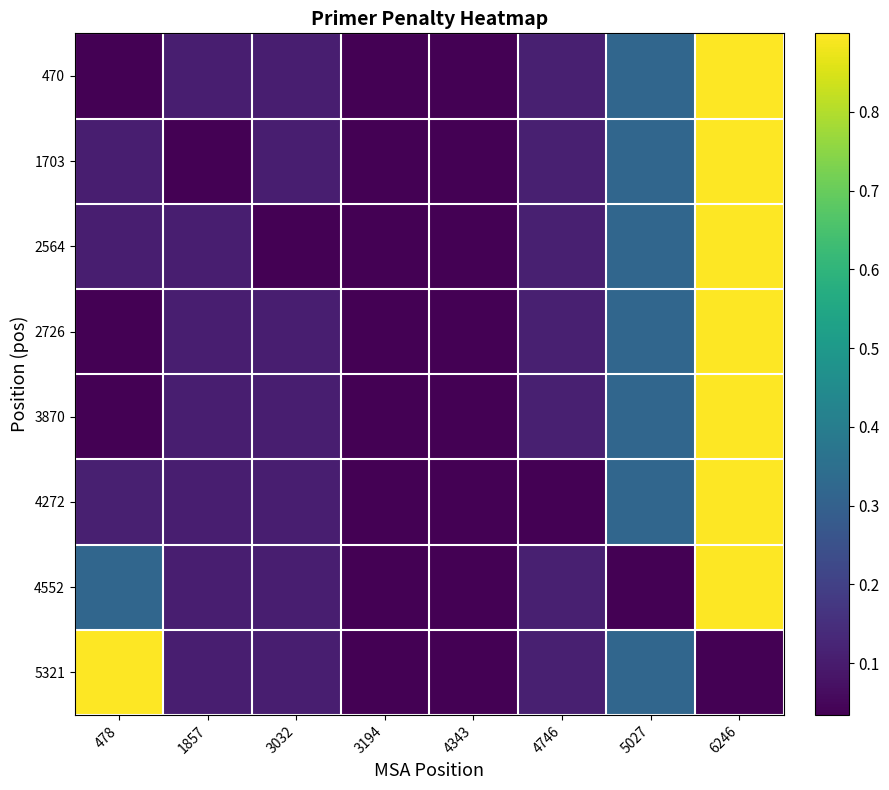

Rank the series by their maximum value, from highest to lowest.

470, 1703, 2564, 2726, 3870, 4272, 4552, 5321